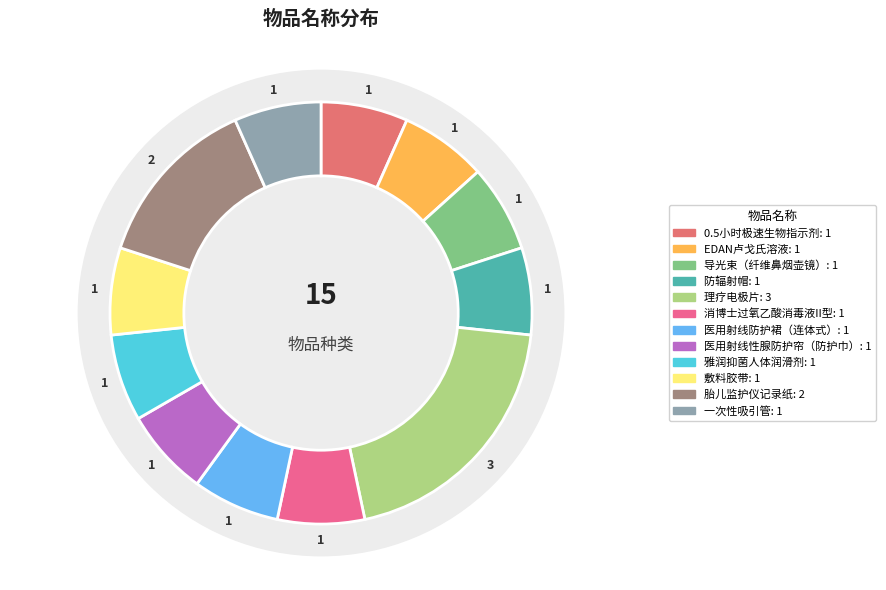

How many slices are in this pie chart?

12